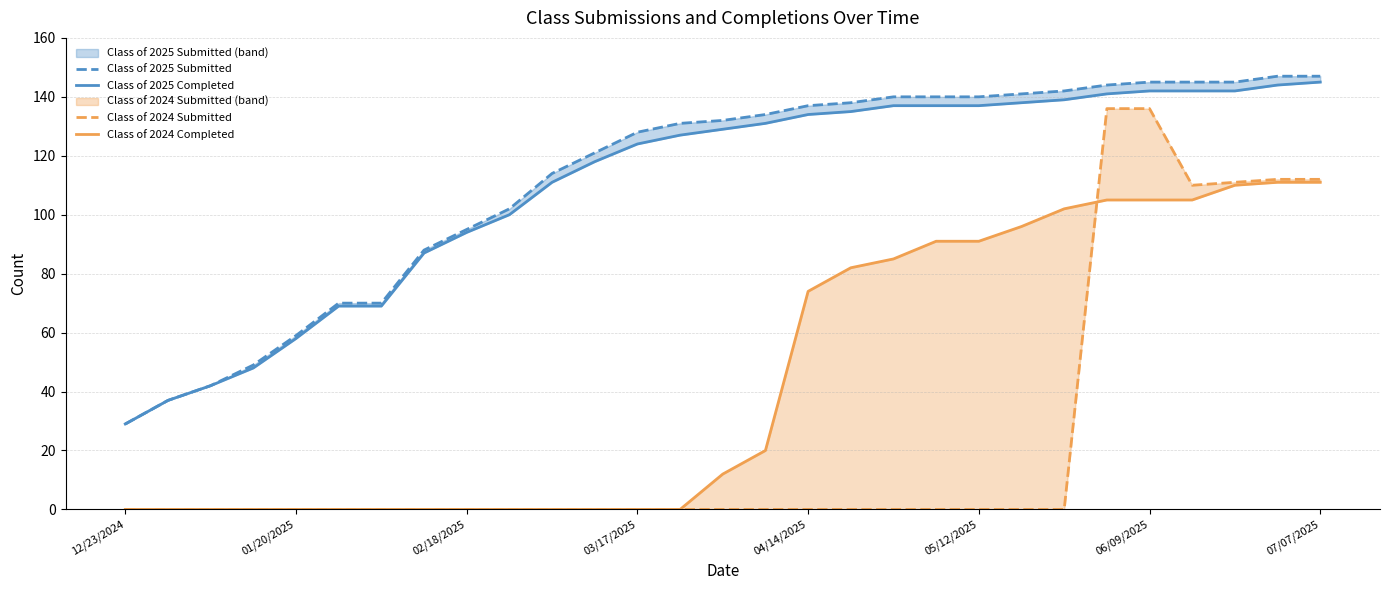

What is the average value of the Class of 2025 Completed series?

110